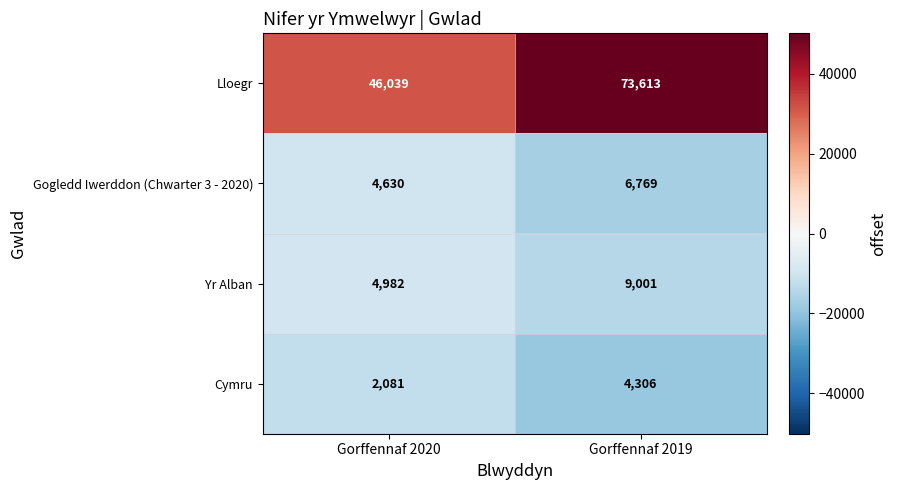

Which series changed the most between Gorffennaf 2020 and Gorffennaf 2019?

Lloegr